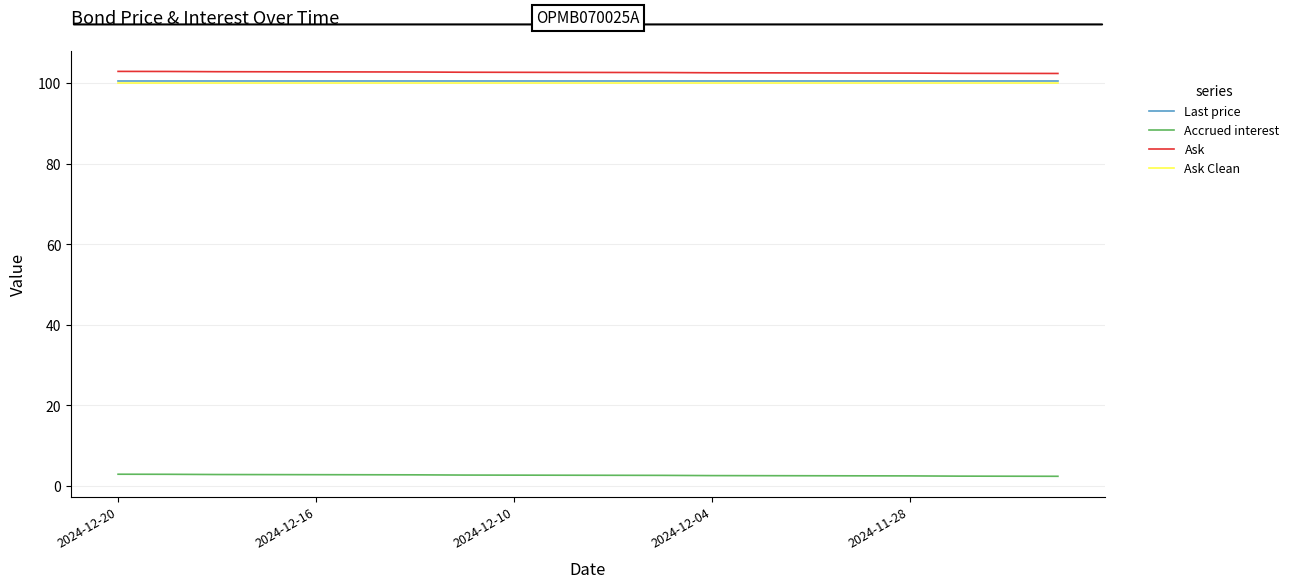

How many distinct data groups are displayed?

4